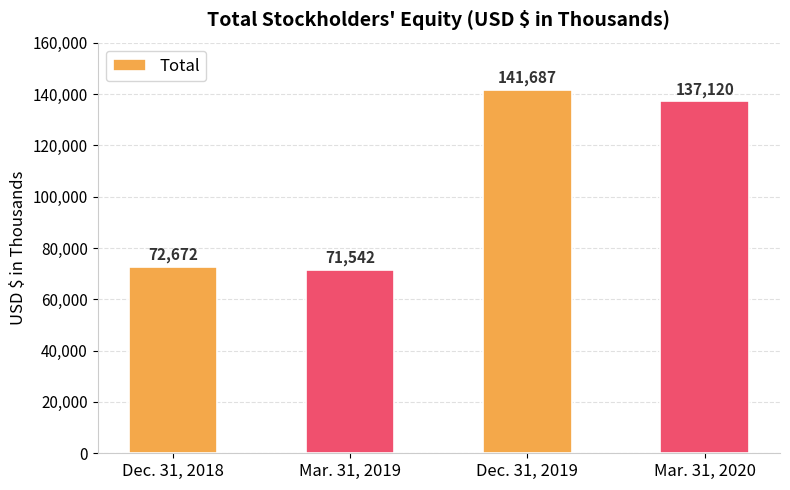

What is the sum of the values at Dec. 31, 2019 and Dec. 31, 2018?

214359